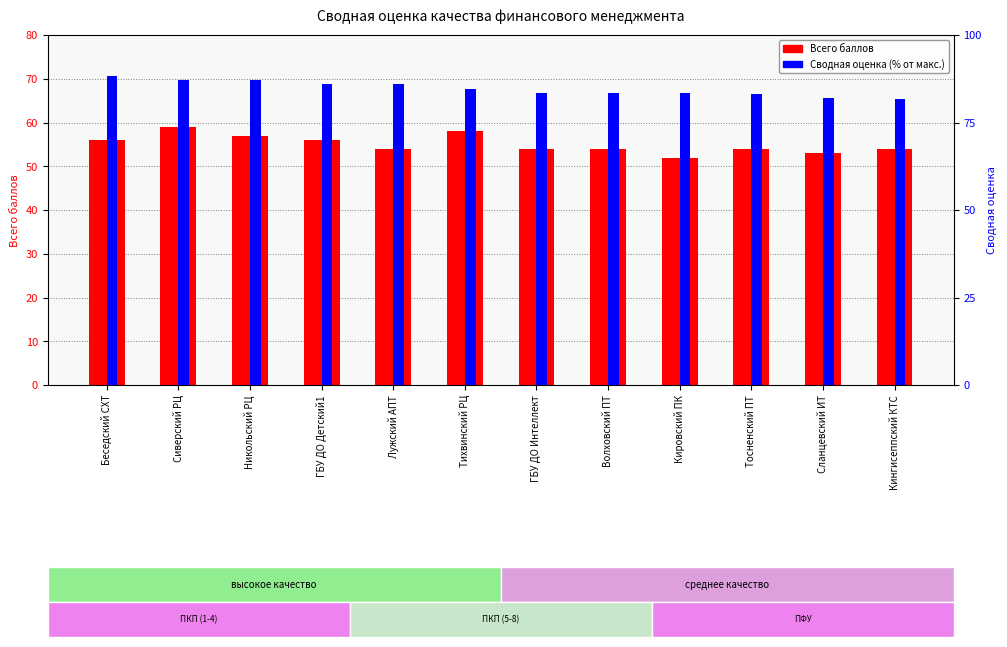

At which label does Сводная оценка (% от макс.) first exceed 84?

Беседский СХТ